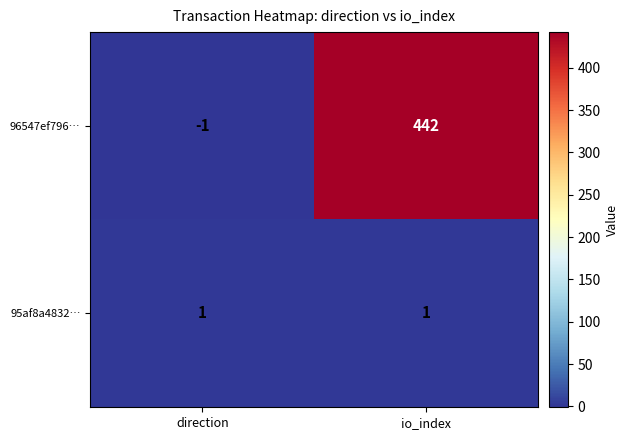

What is the total value across all series at io_index?

443